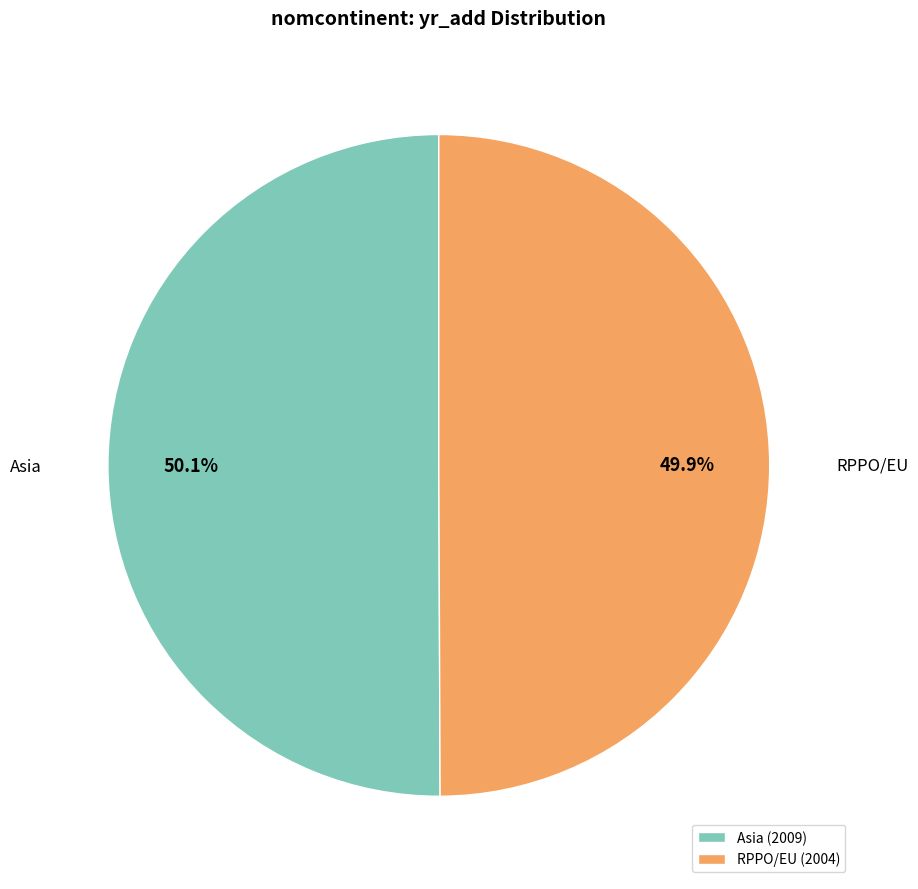

To the nearest percent, what is the average slice percentage?

50%